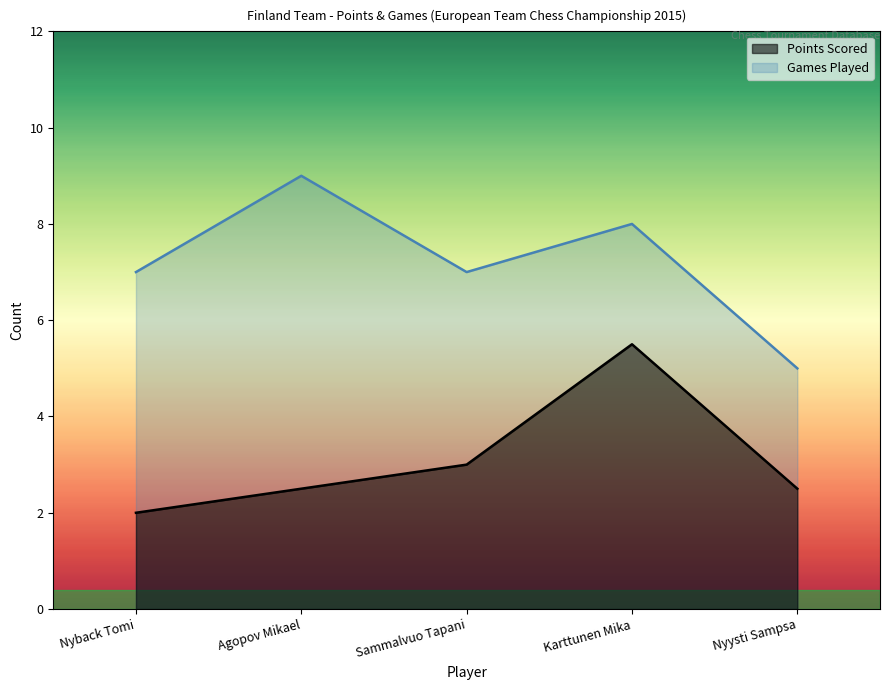

What is the average value of the Points Scored series?

3.1